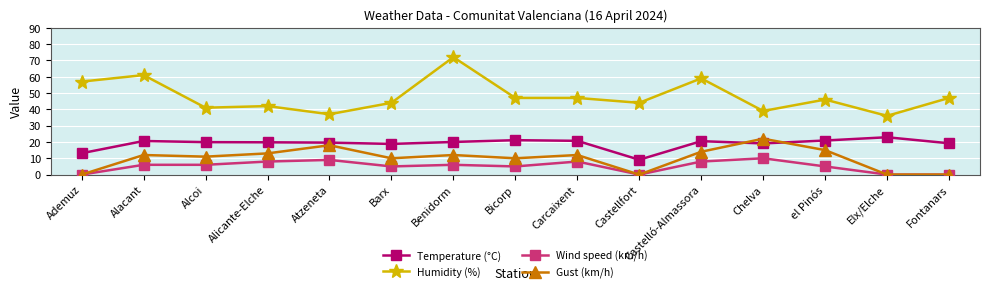

Is it true that Temperature (°C) equals 20.9 at el Pinós?

True